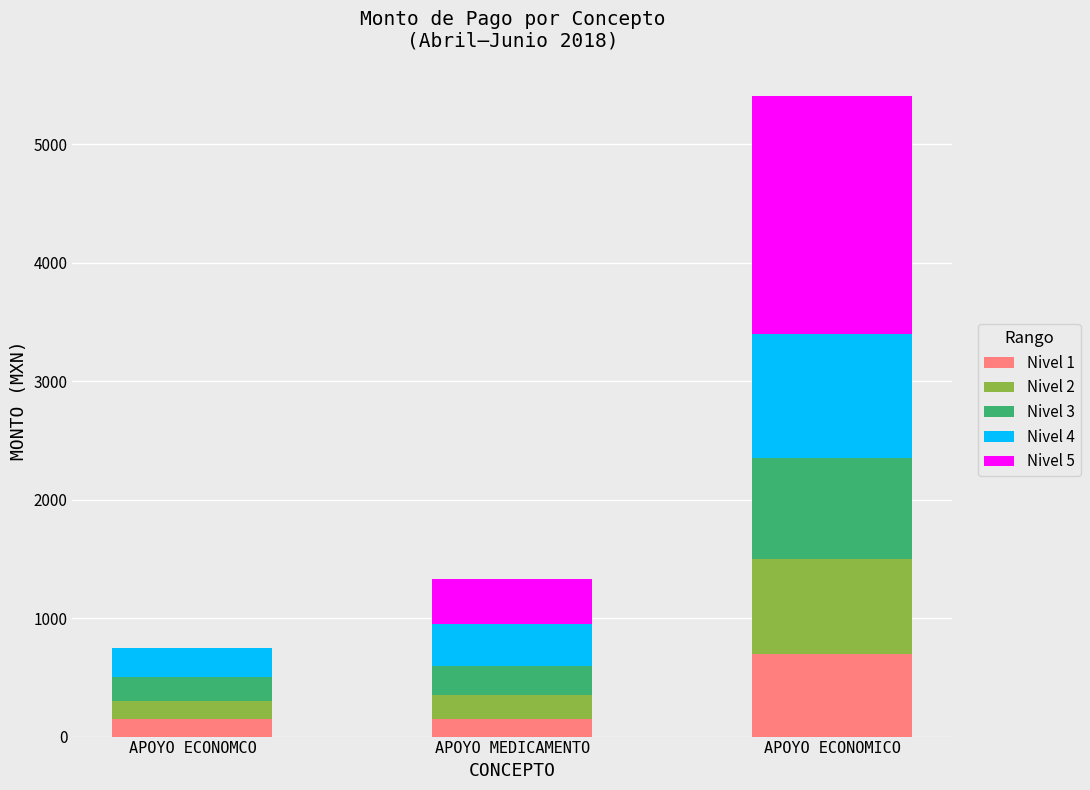

Reading right to left, transcribe the values for Nivel 1.

APOYO ECONOMICO=700.0	APOYO MEDICAMENTO=150.0	APOYO ECONOMCO=150.0